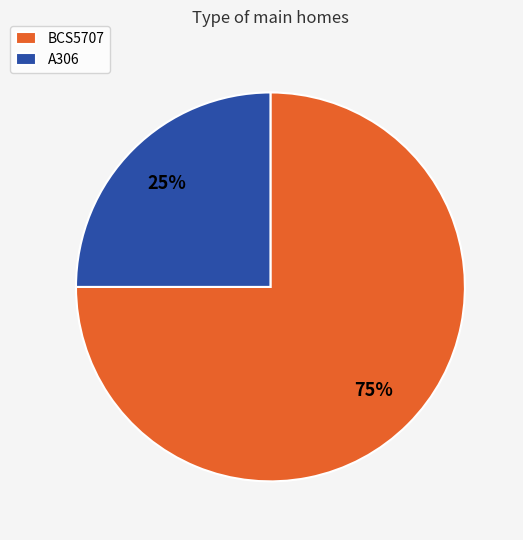

How many slices are in this pie chart?

2